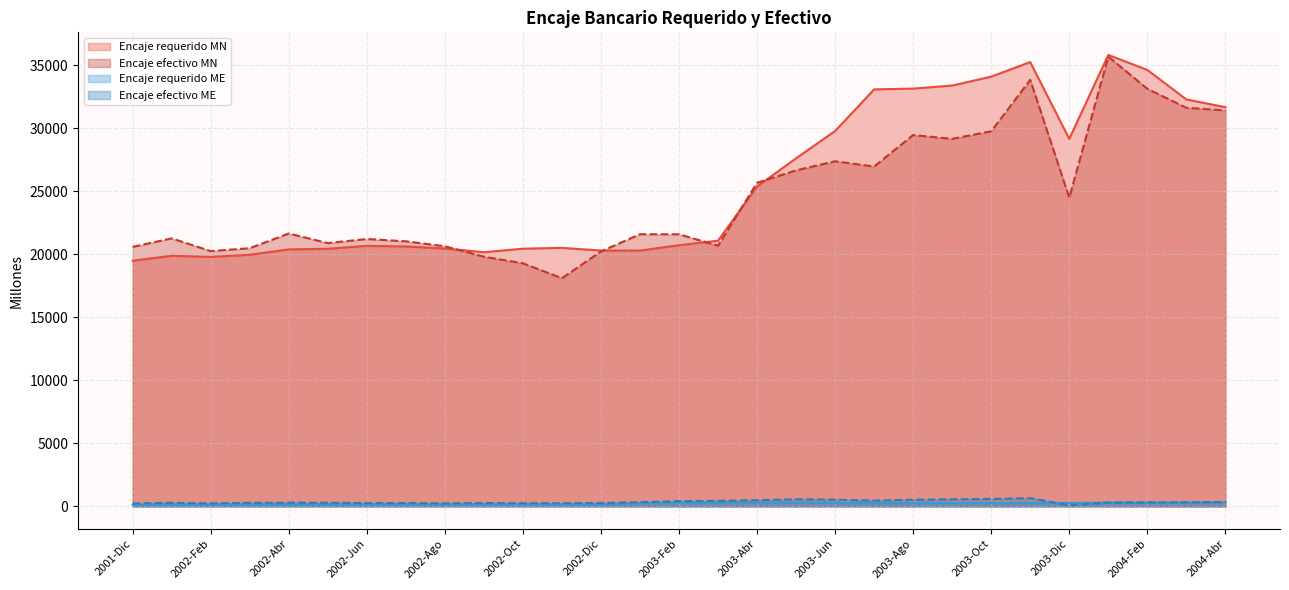

What is the difference between the maximum and second lowest values in the Encaje requerido MN series?

16029.4